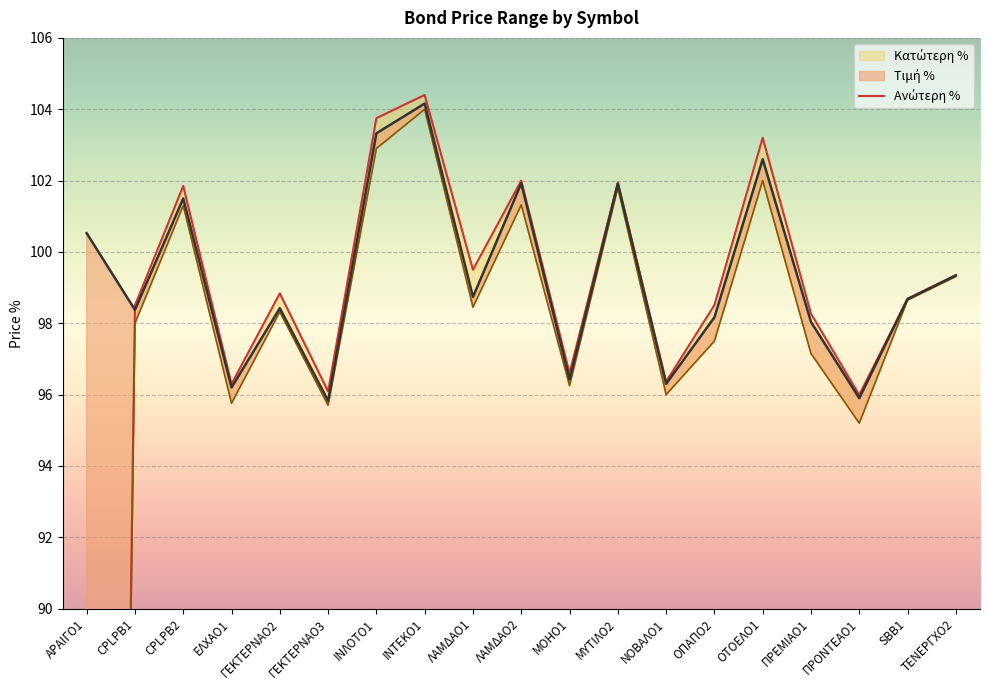

At which label is the value closest to 52?

ΠΡΟΝΤΕΑΟ1